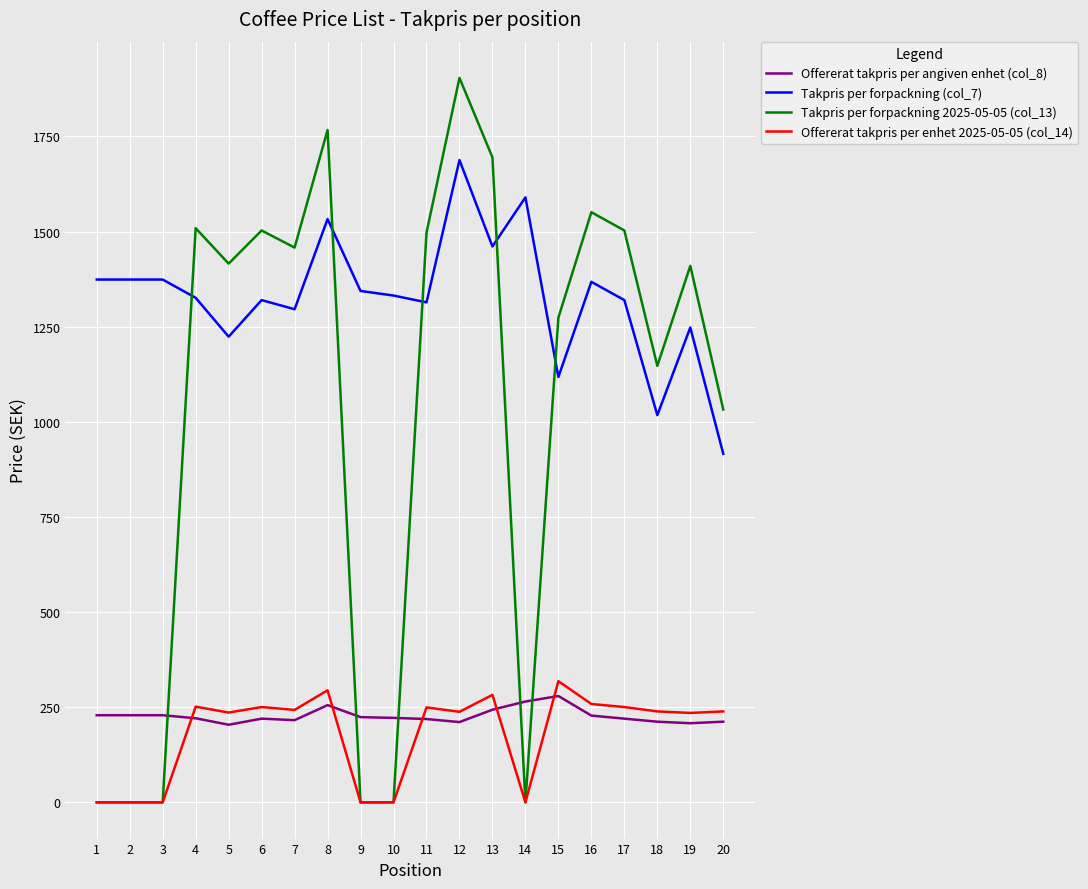

The value of Takpris per forpackning 2025-05-05 (col_13) at 7 is 854.6. True or false?

False